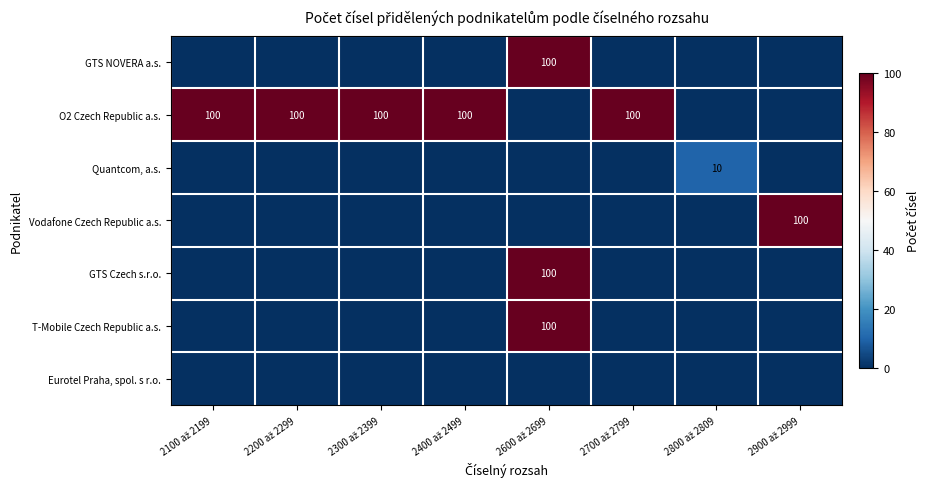

The Vodafone Czech Republic a.s. series shows 31 at 2100 až 2199. True or false?

False